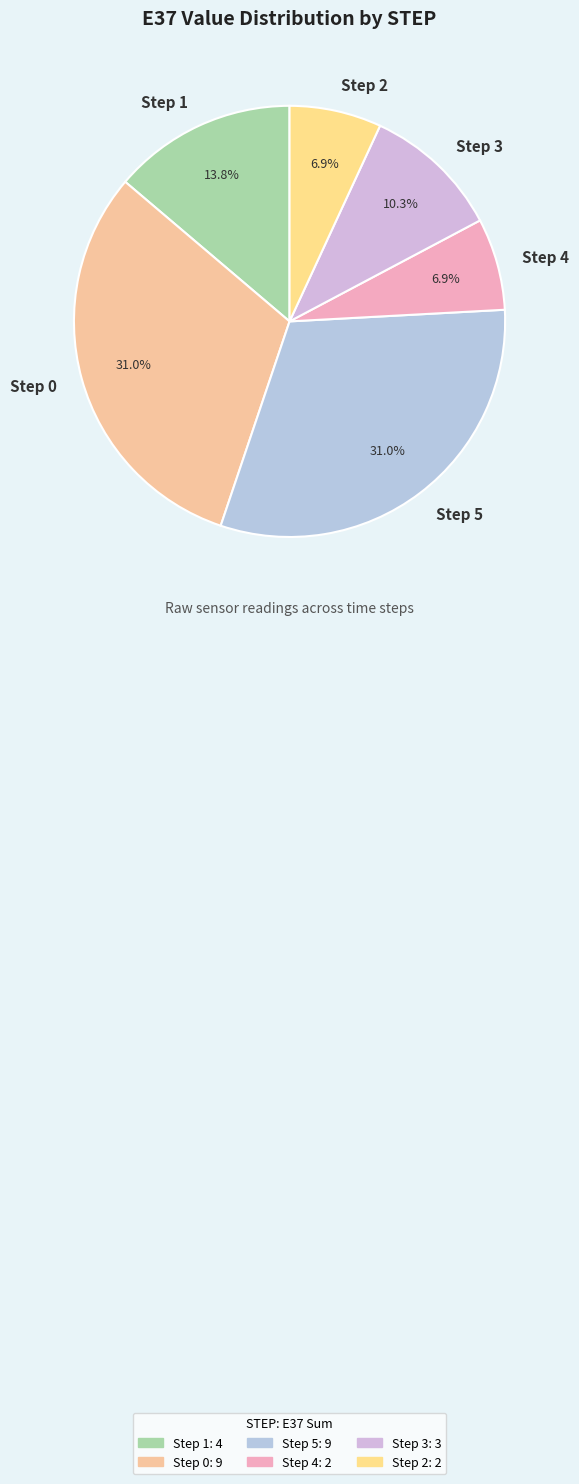

Is there any slice that represents more than half of the pie?

No